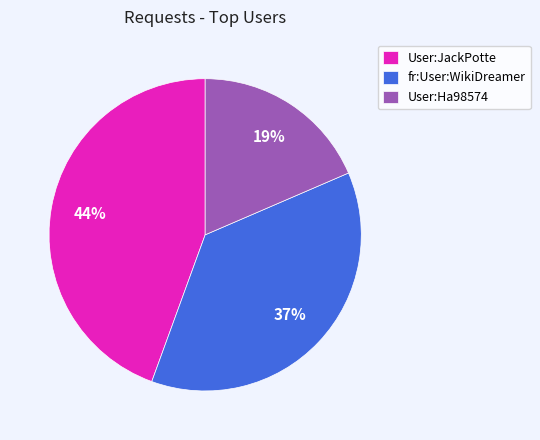

Which has a higher value, User:JackPotte or fr:User:WikiDreamer?

User:JackPotte